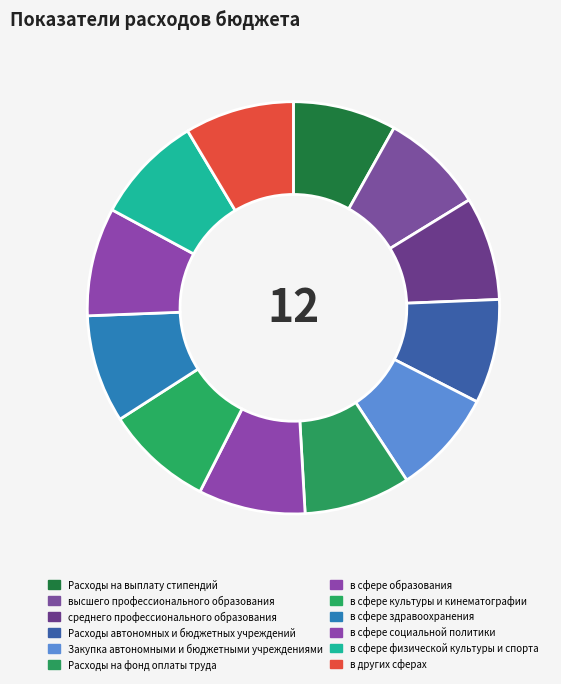

To the nearest percent, what portion does в сфере образования represent?

8%